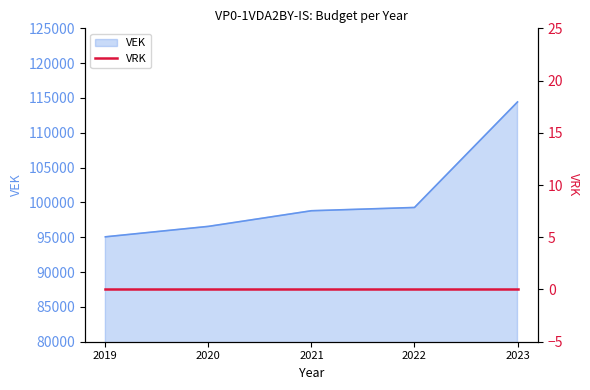

Approximately how many times larger is the value at 2019 compared to 2020?

1.0